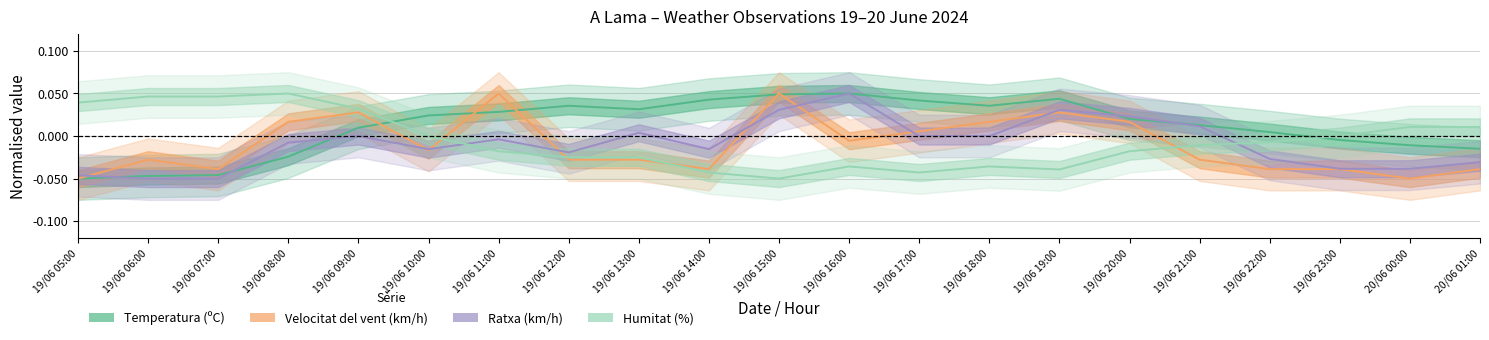

True or false: Velocitat del vent (km/h) has more than 2 points higher than both neighbors.

True